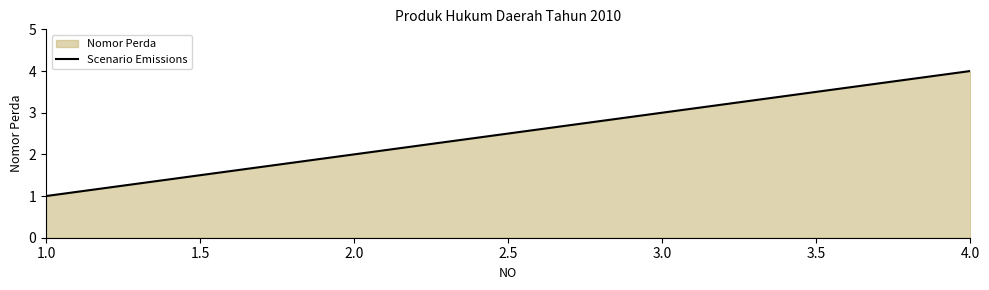

At which category does the chart reach its minimum across all series?

1.0